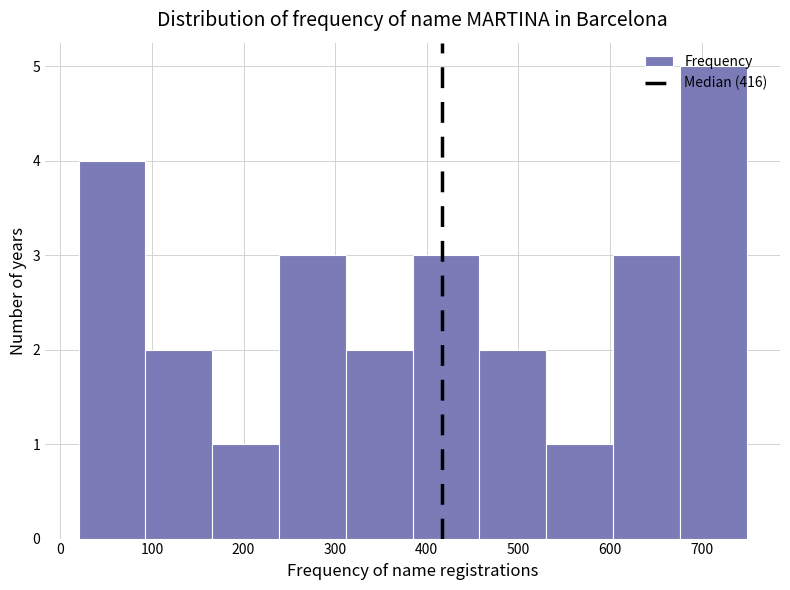

Over which range of the x-axis is the bar tallest?

680 to 750